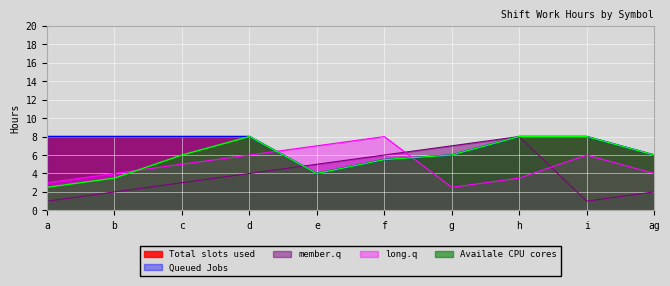

How many lines are shown in the chart?

5